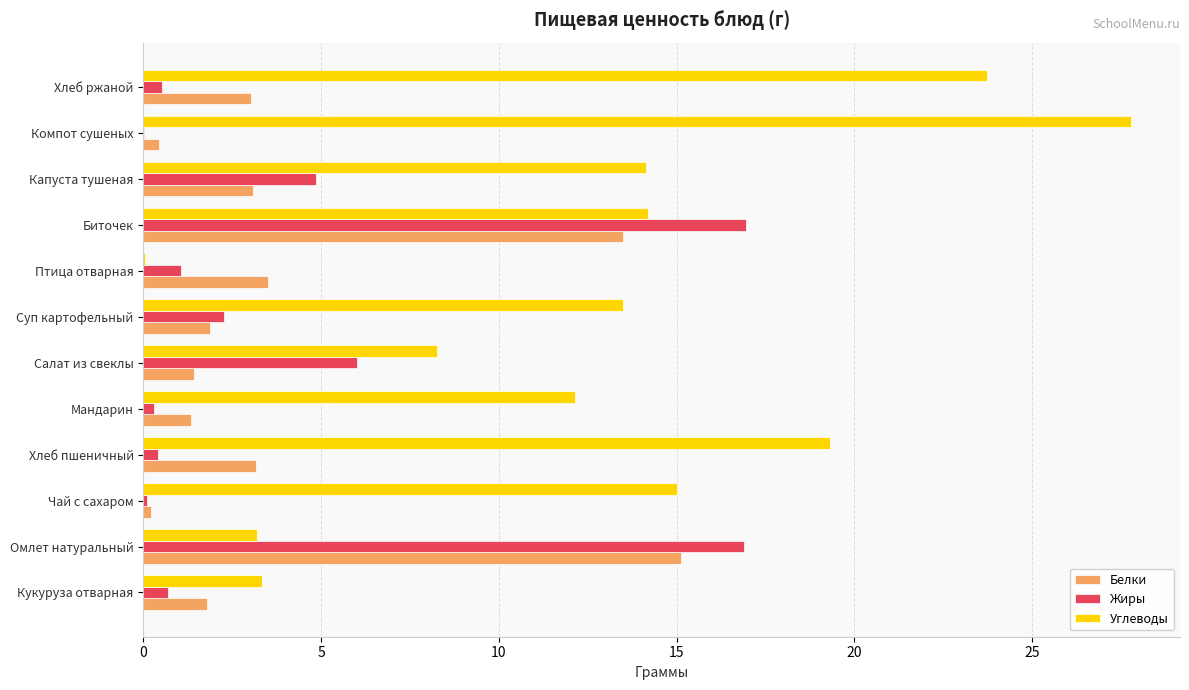

At which label does Белки reach its peak?

Омлет натуральный